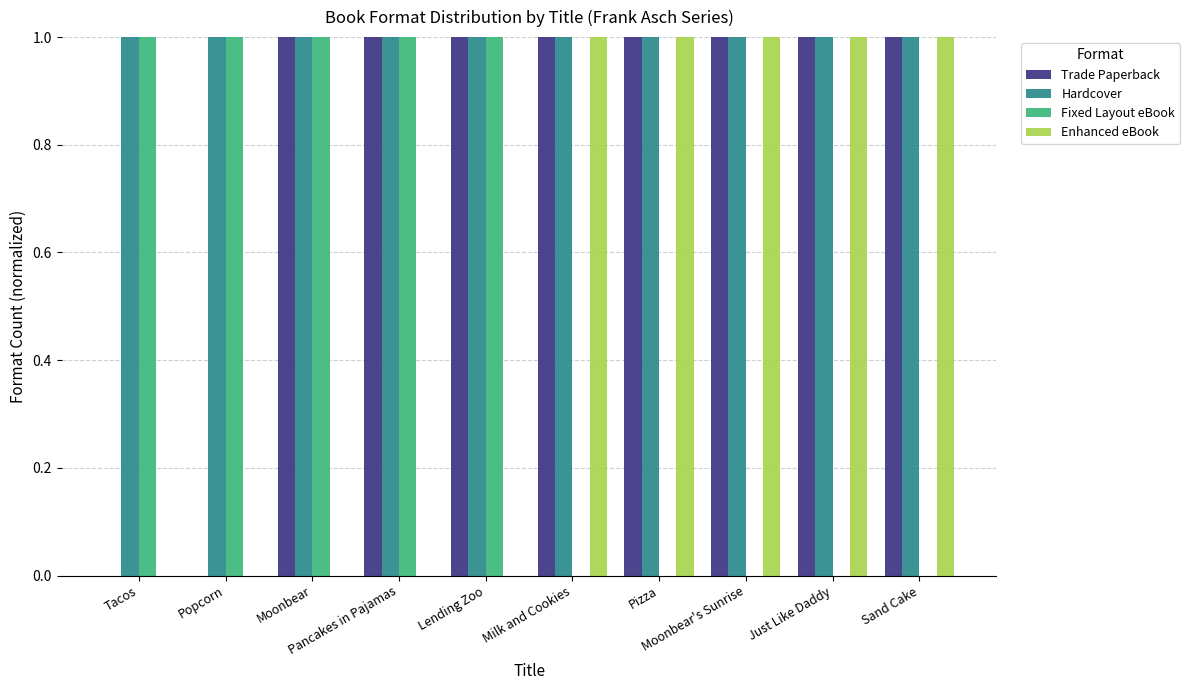

How many categories are shown in the chart?

10